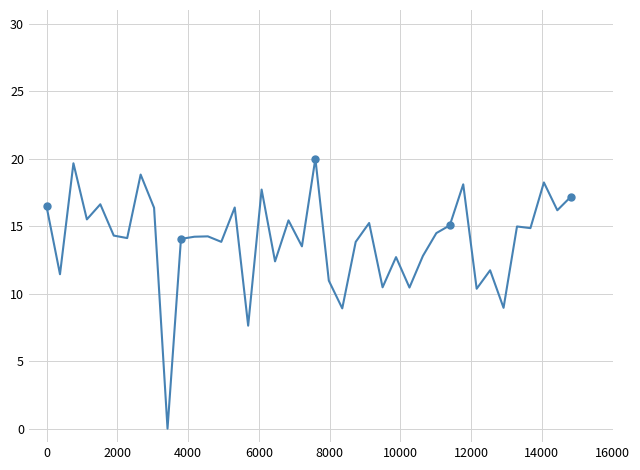

What position from the left is 16000?

9